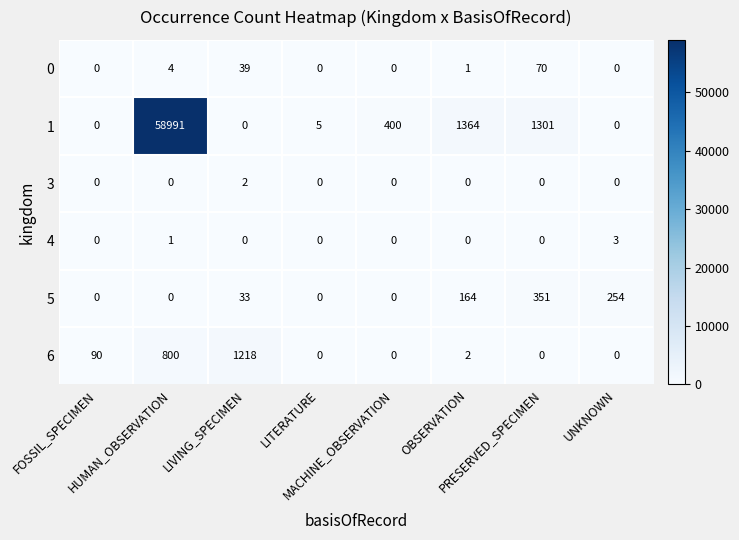

What is the sum of all 5 values?

802